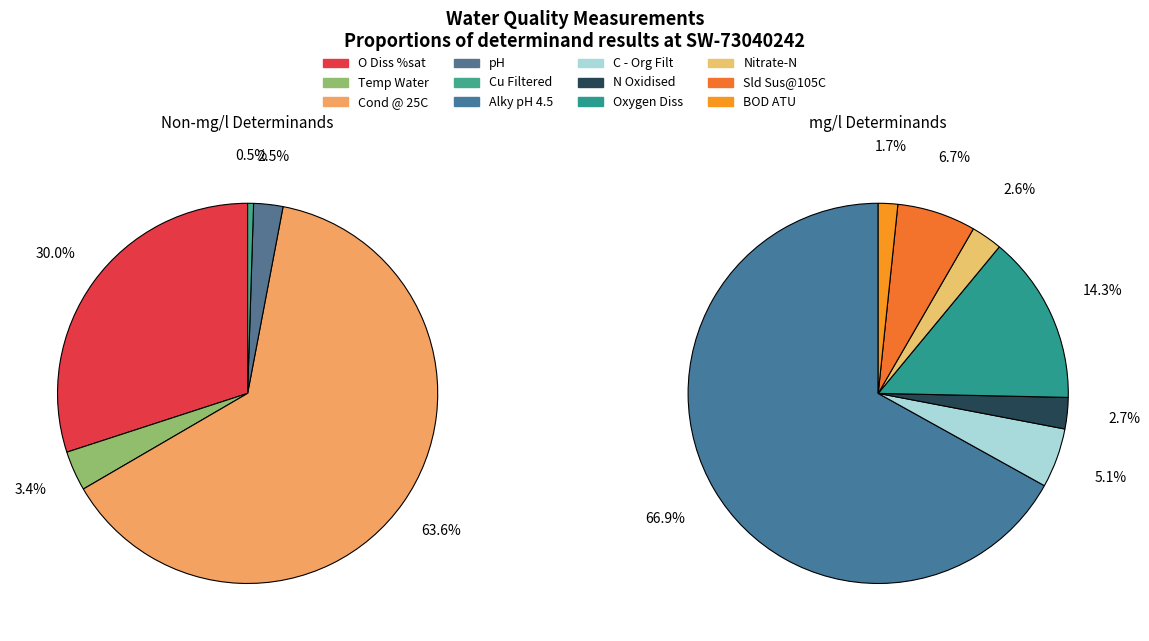

Which category accounts for the majority?

Cond @ 25C